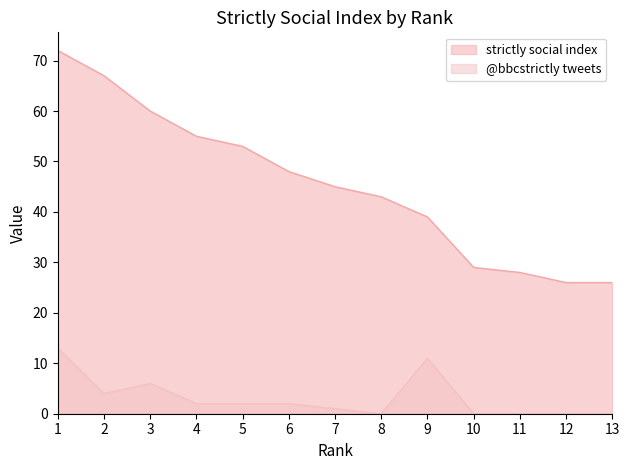

The @bbcstrictly tweets series shows 2 at 6. True or false?

True